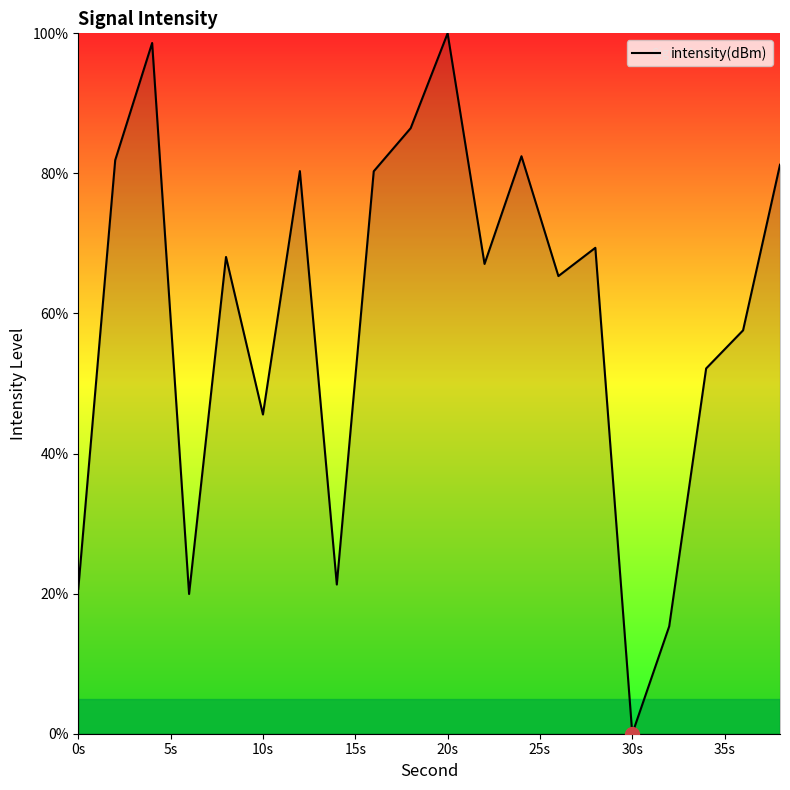

Reading right to left, what are all the values shown in this chart?

81.2	57.6	52.1	15.3	0.0	69.4	65.3	82.5	67.1	100.0	86.5	80.3	21.3	80.3	45.6	68.1	19.9	98.6	81.9	20.7